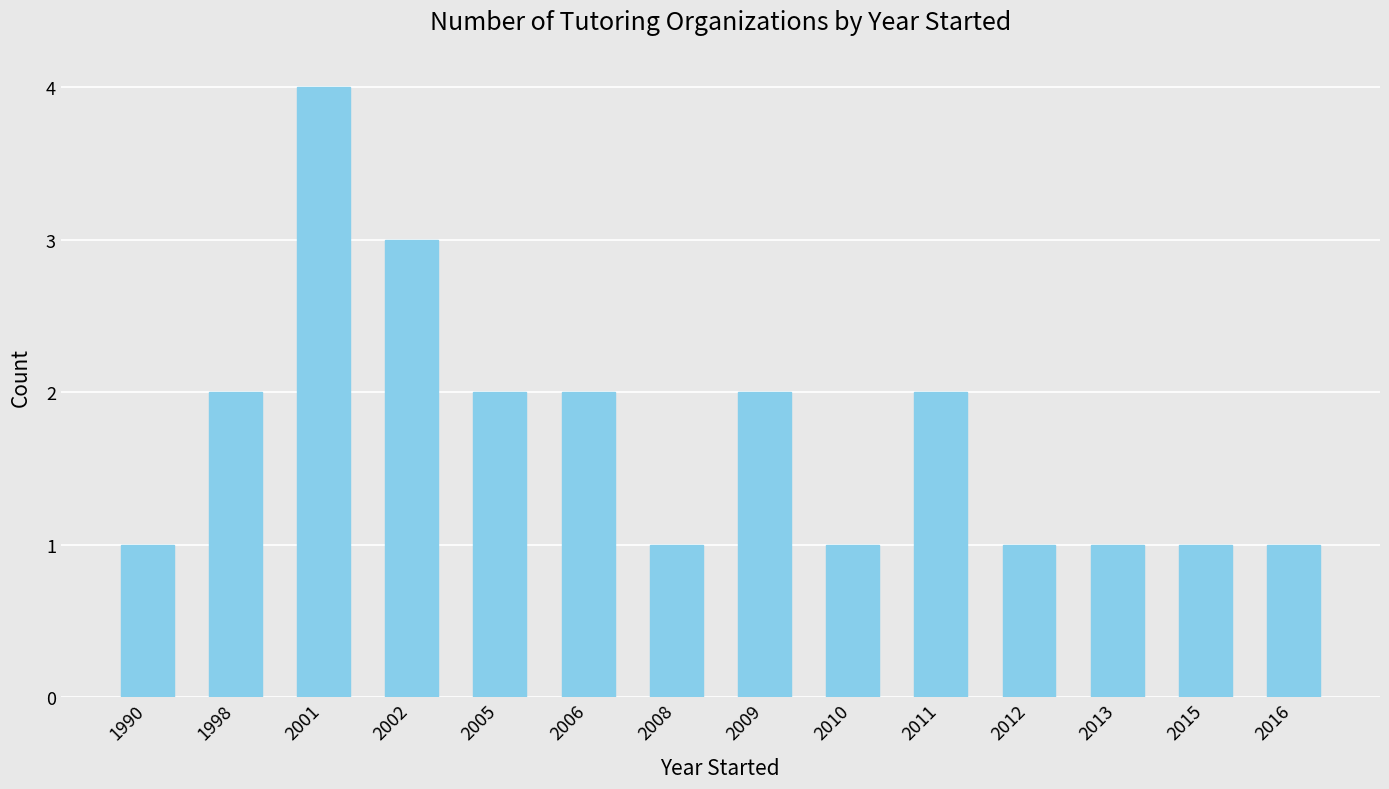

Between 2016 and 2006, which is larger?

2006